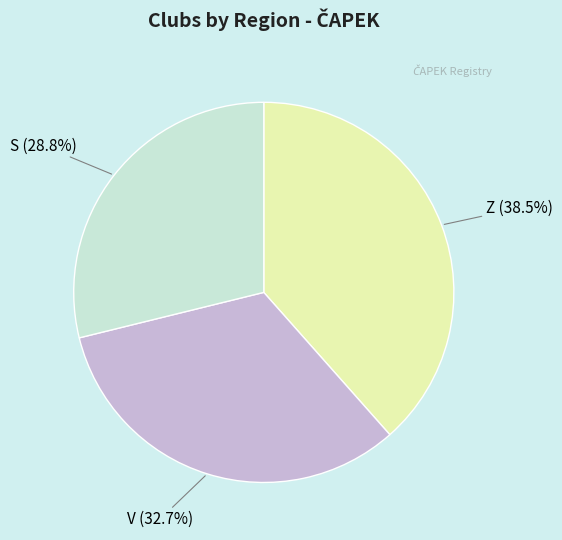

Is there any slice that represents more than half of the pie?

No